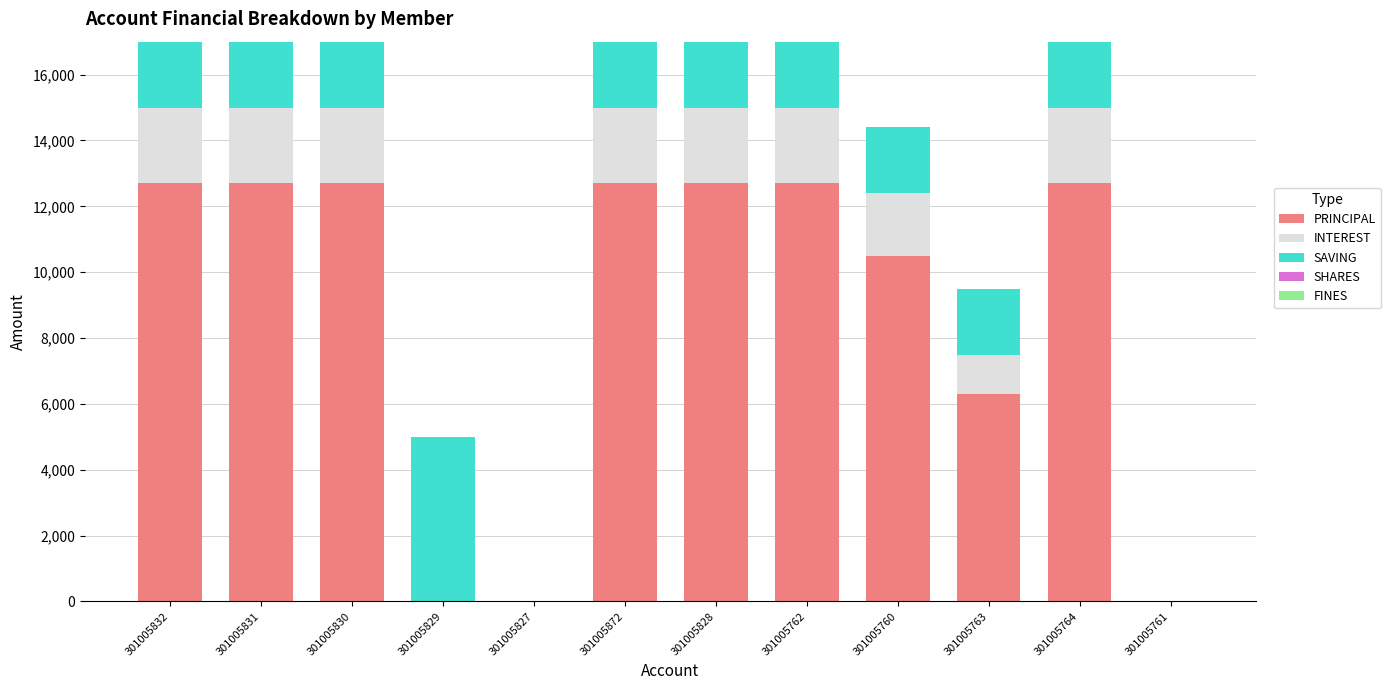

What is the total value across all series at 301005760?

14400